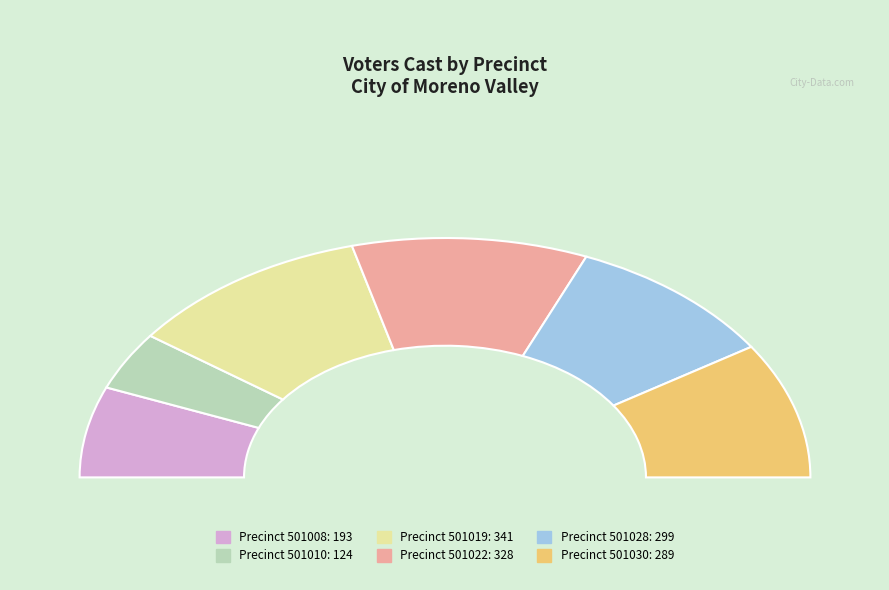

Approximately how many times larger is the value at 501010 compared to 501019?

0.4